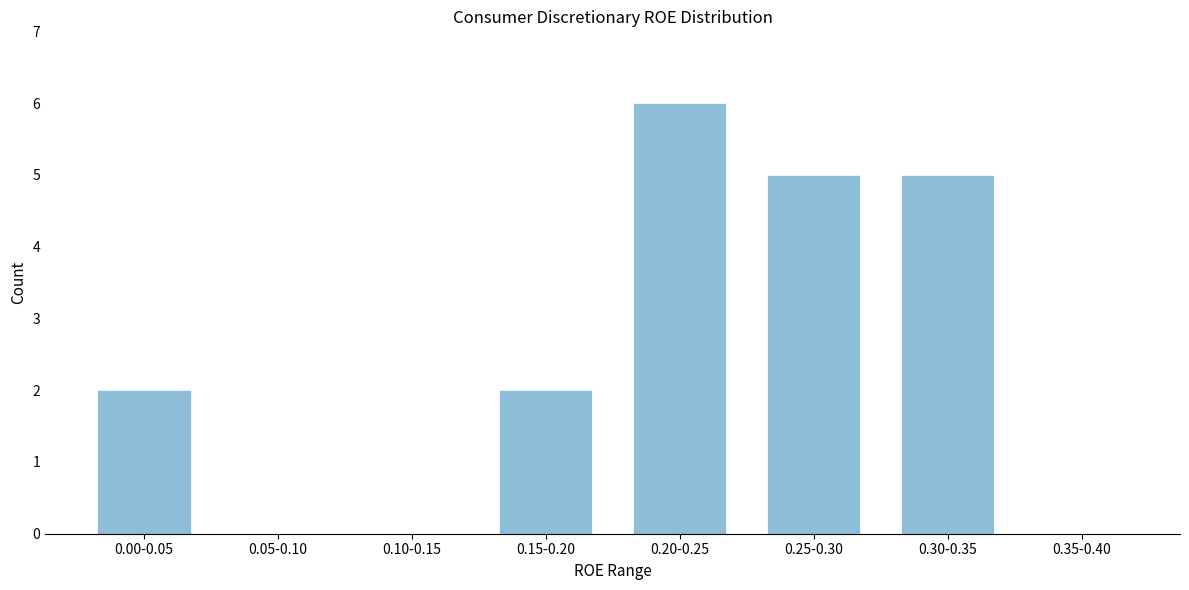

Reading left to right, list all the values displayed in this chart.

0.00-0.05=2	0.05-0.10=0	0.10-0.15=0	0.15-0.20=2	0.20-0.25=6	0.25-0.30=5	0.30-0.35=5	0.35-0.40=0